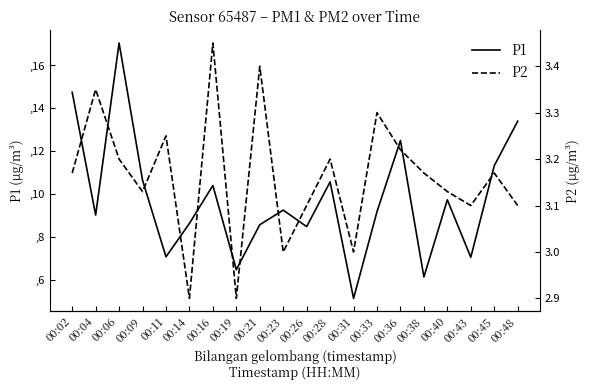

What is the sum of all P2 values?

63.2